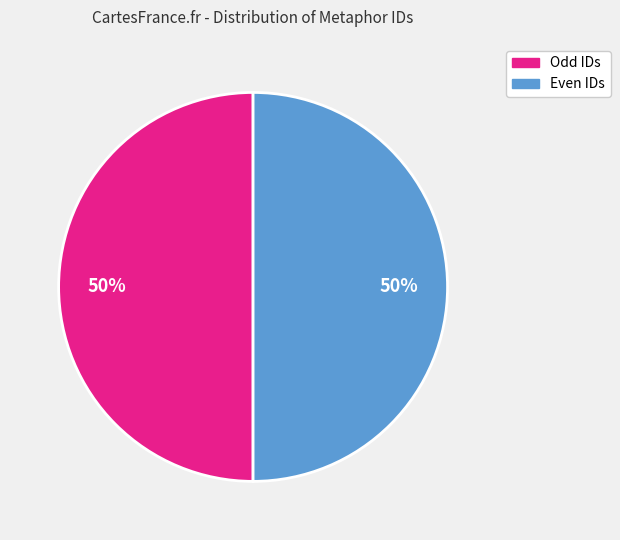

How many slices are in this pie chart?

2